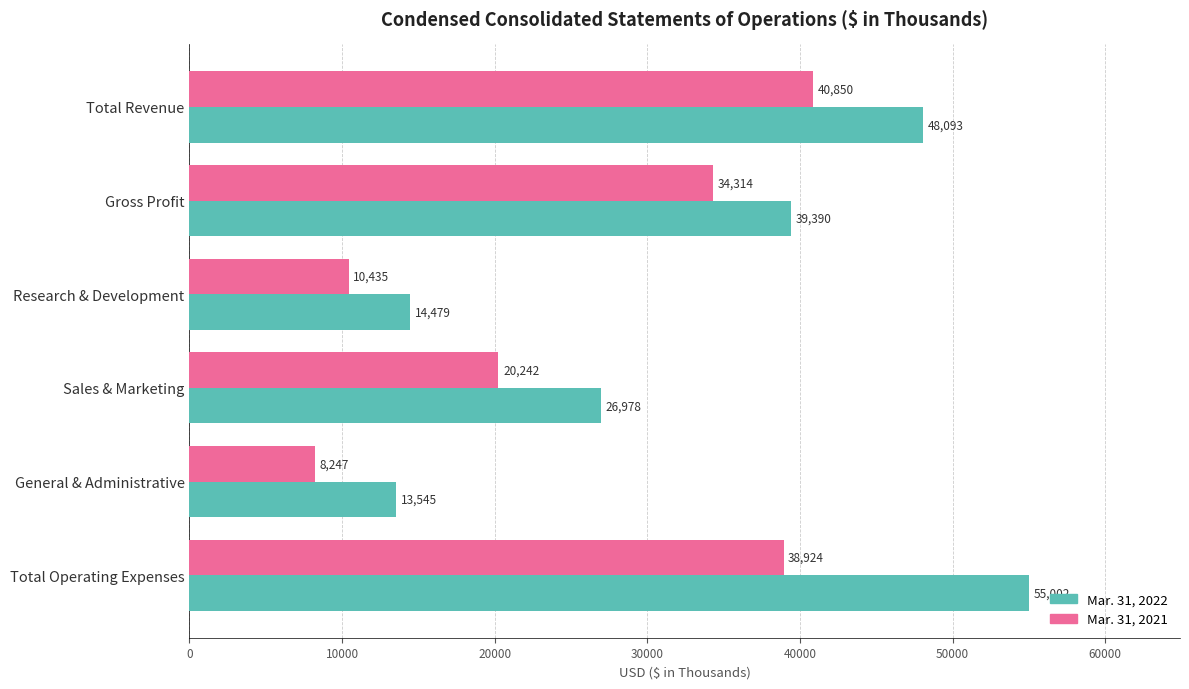

How many values in the Mar. 31, 2021 series are below 34314?

3